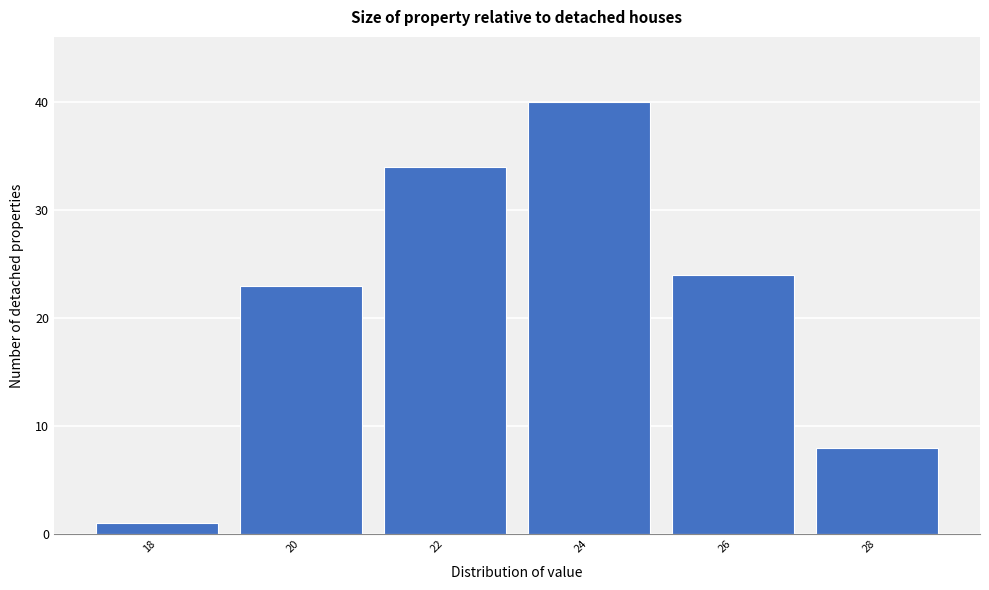

Reading left to right, list all the values displayed in this chart.

18=1	20=23	22=34	24=40	26=24	28=8